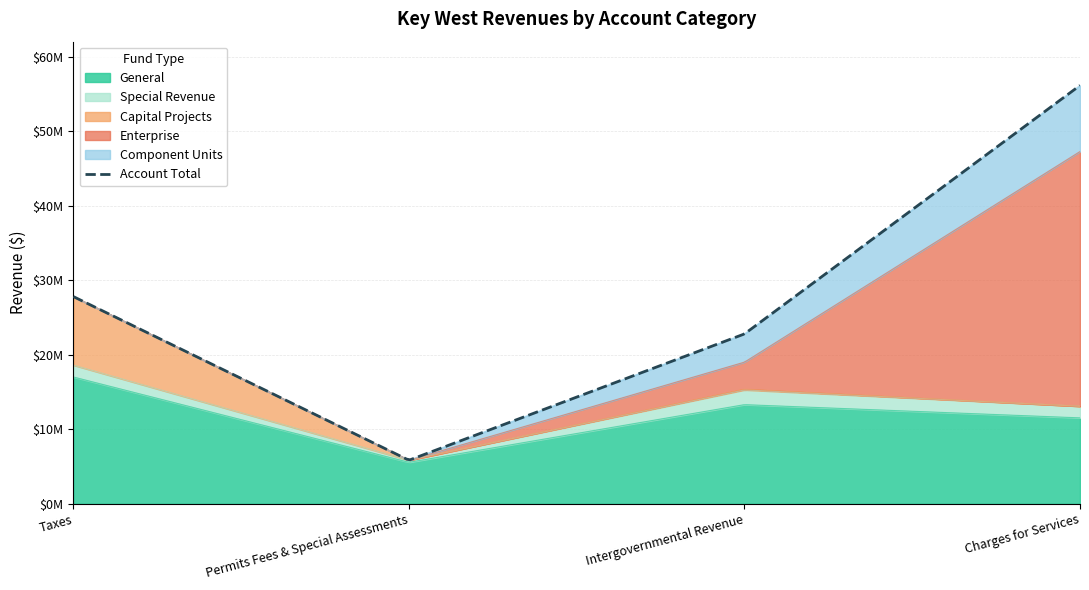

Does the chart have visible grid lines?

Yes